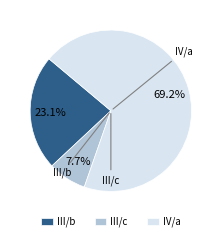

What portion of the pie excludes IV/a?

30.8%